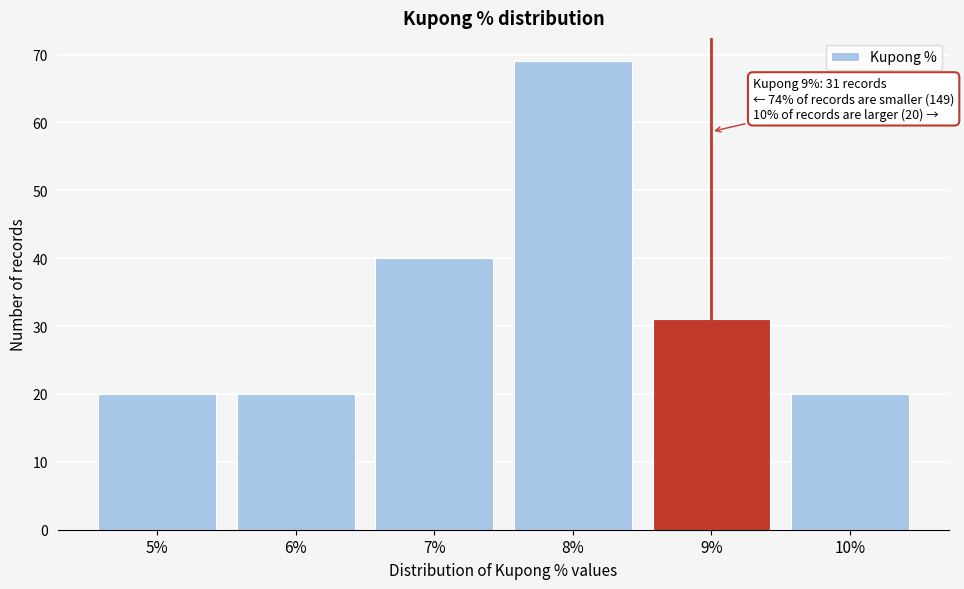

Which range on the x-axis has the tallest bar?

7.5 to 8.5